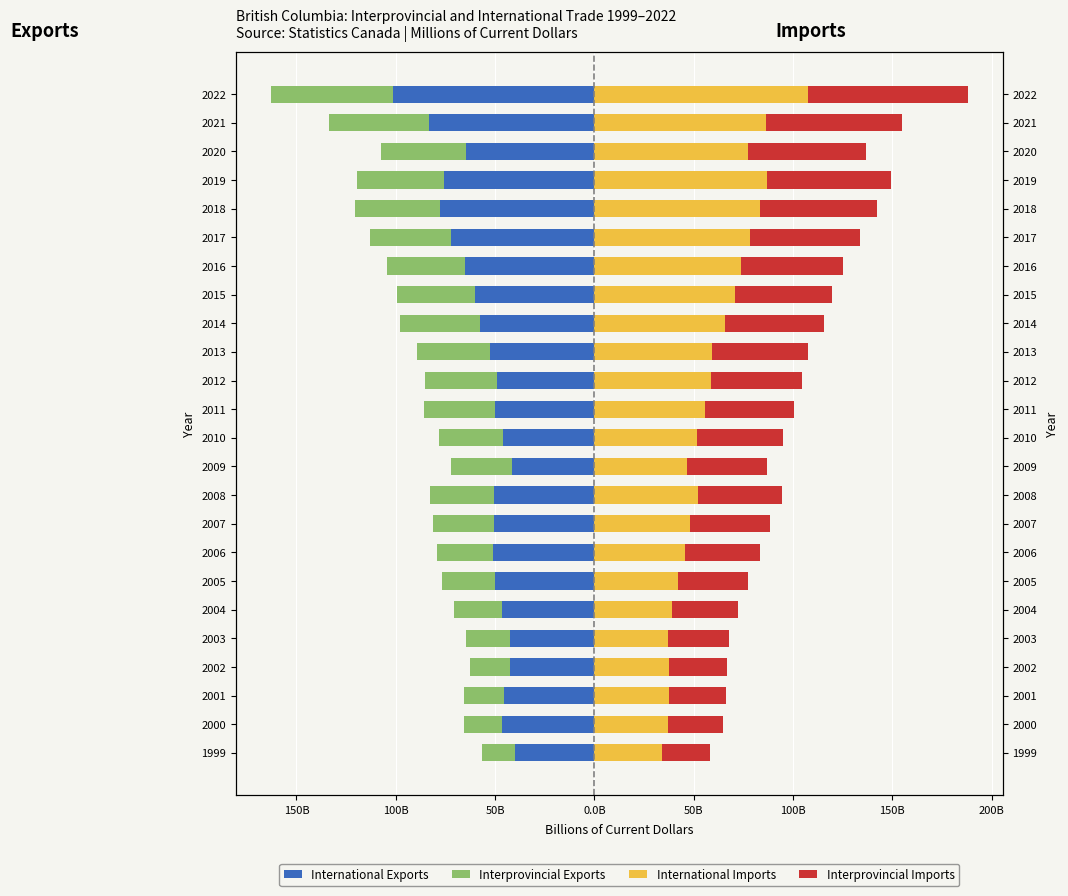

At how many categories does at least one series exceed 86?

3